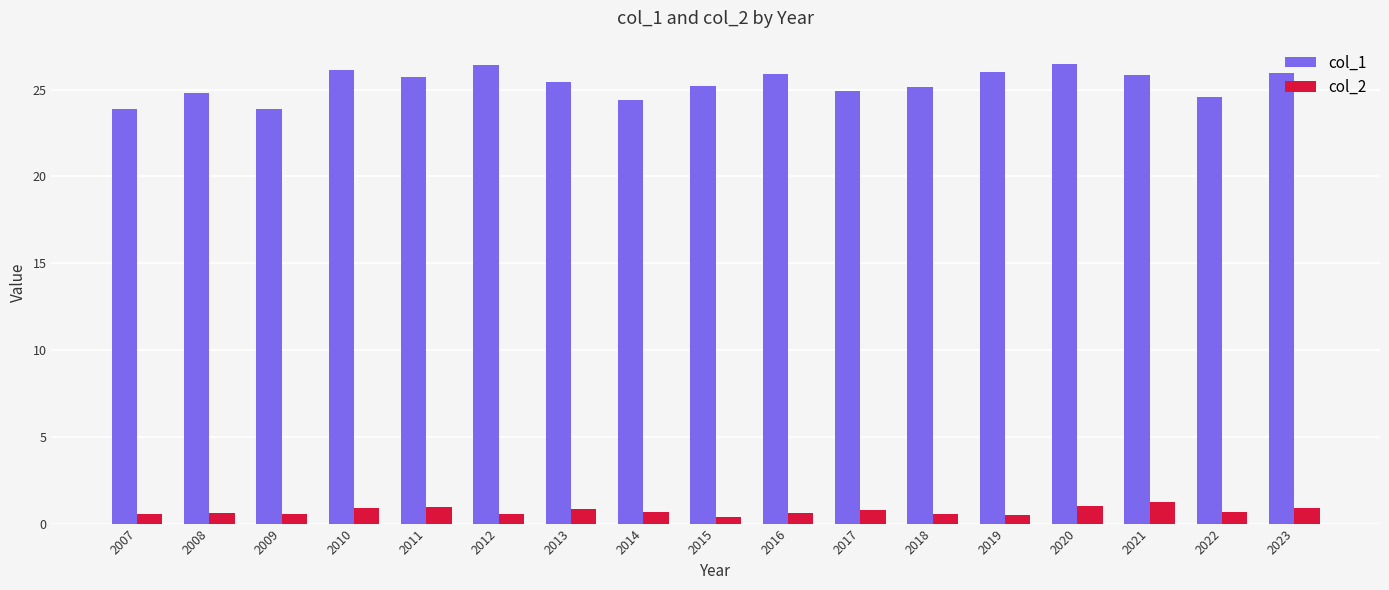

What is the difference between the second highest and minimum values in the col_1 series?

2.5